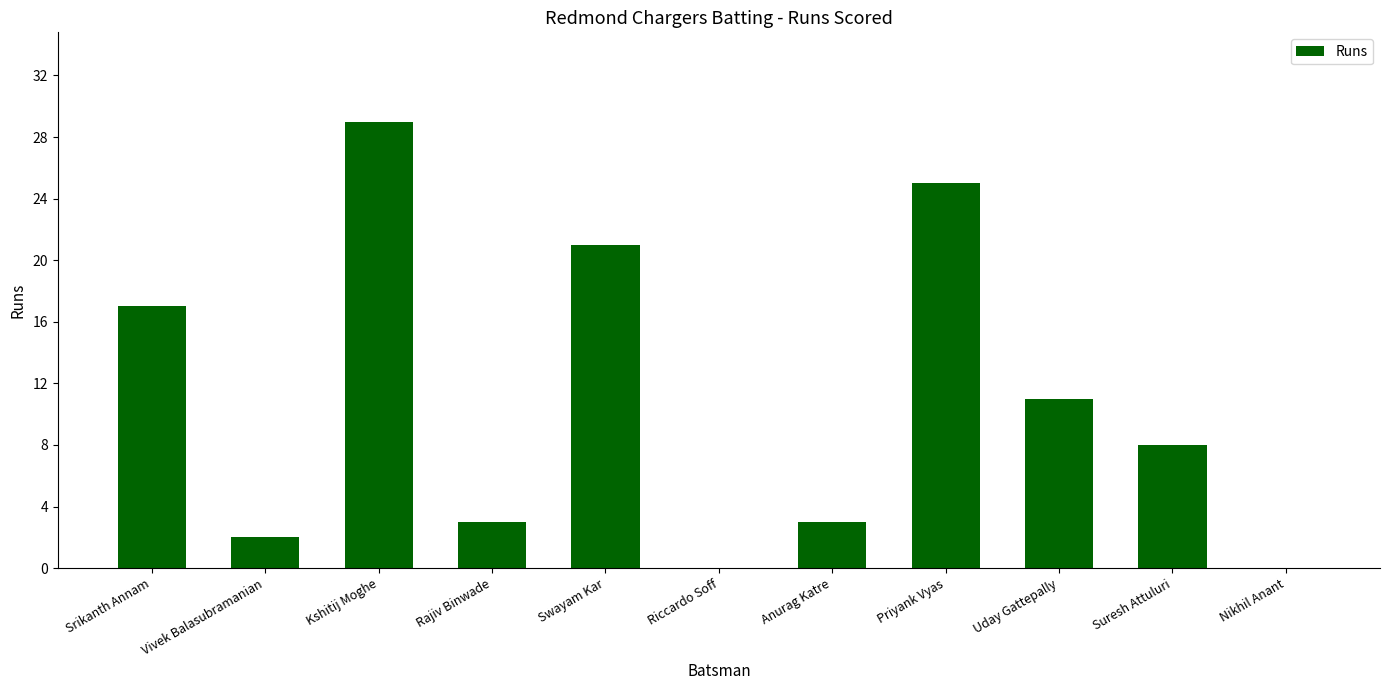

At which category does the chart reach its peak across all series?

Kshitij Moghe